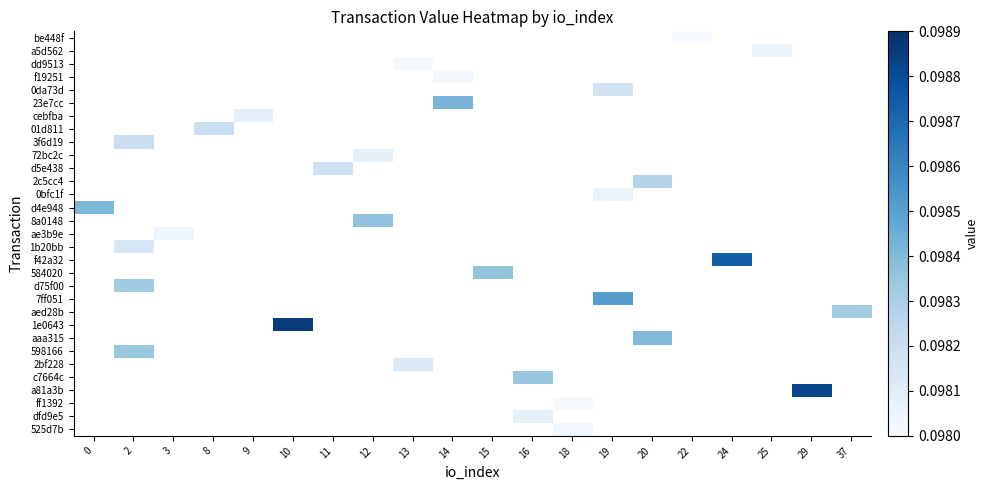

How many positive values does the 8a0148 series have?

1